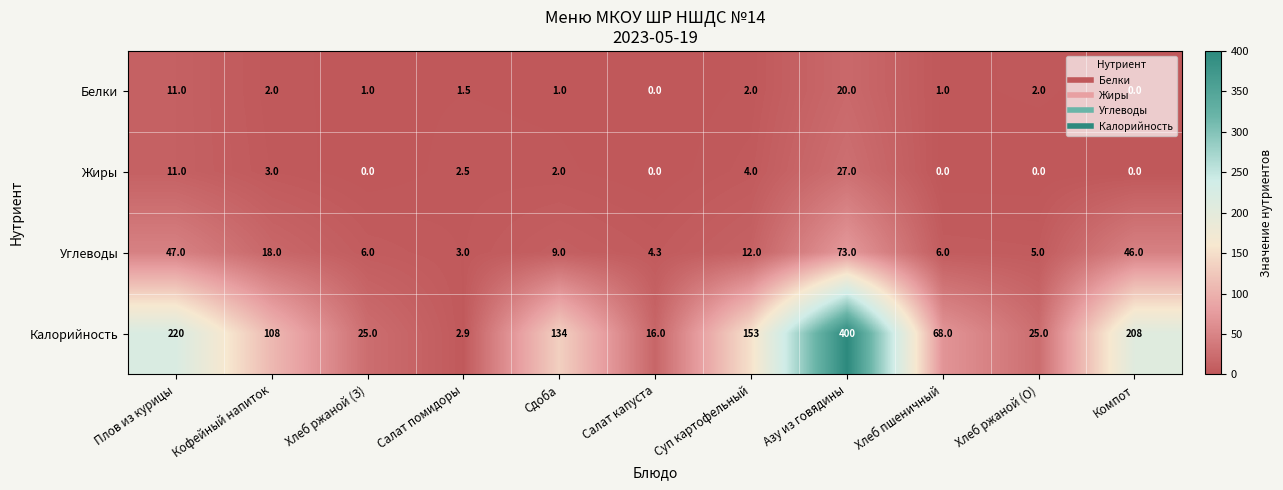

What is the difference between the maximum and minimum values in the Жиры series?

27.0